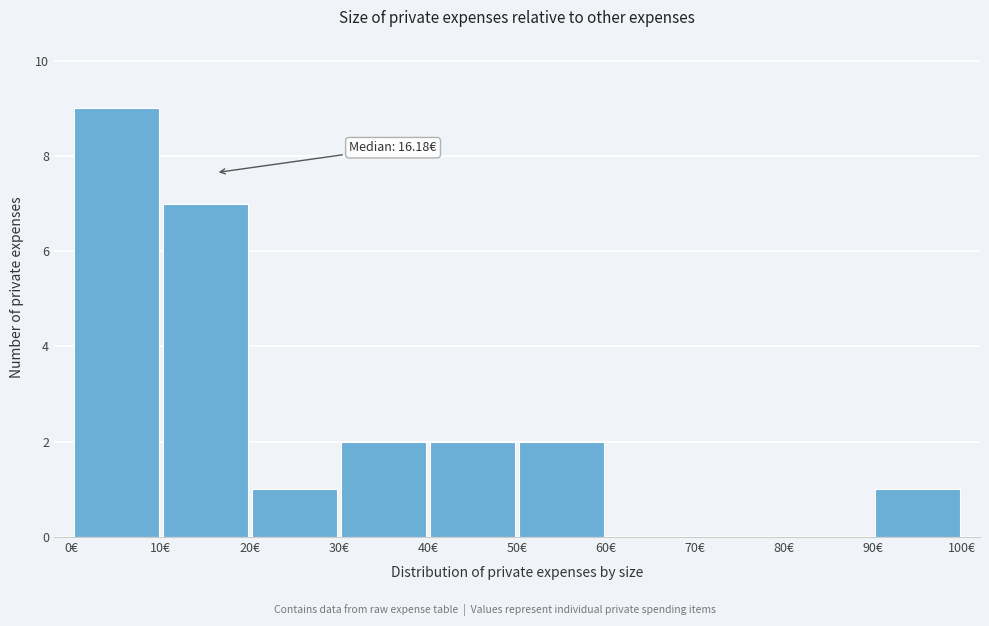

Over which range of the x-axis is the bar tallest?

0 to 10